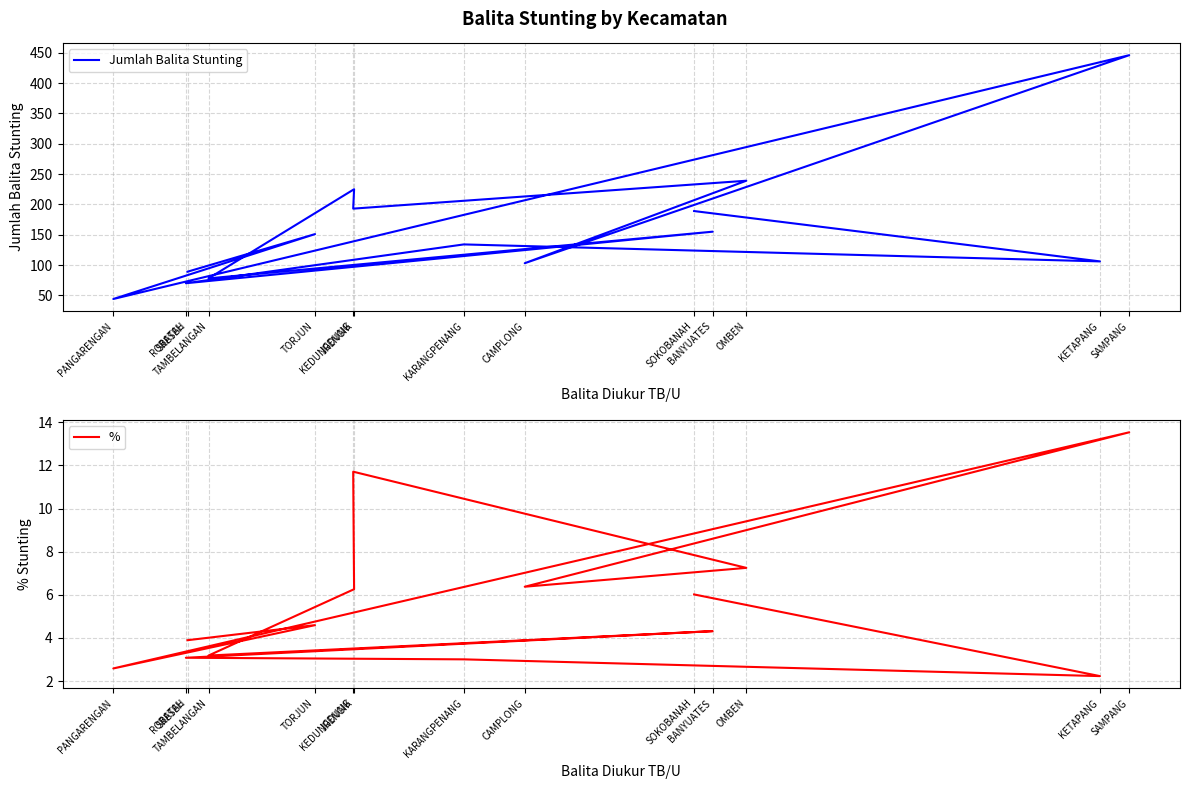

Where is Jumlah Balita Stunting nearest to the value 245?

OMBEN